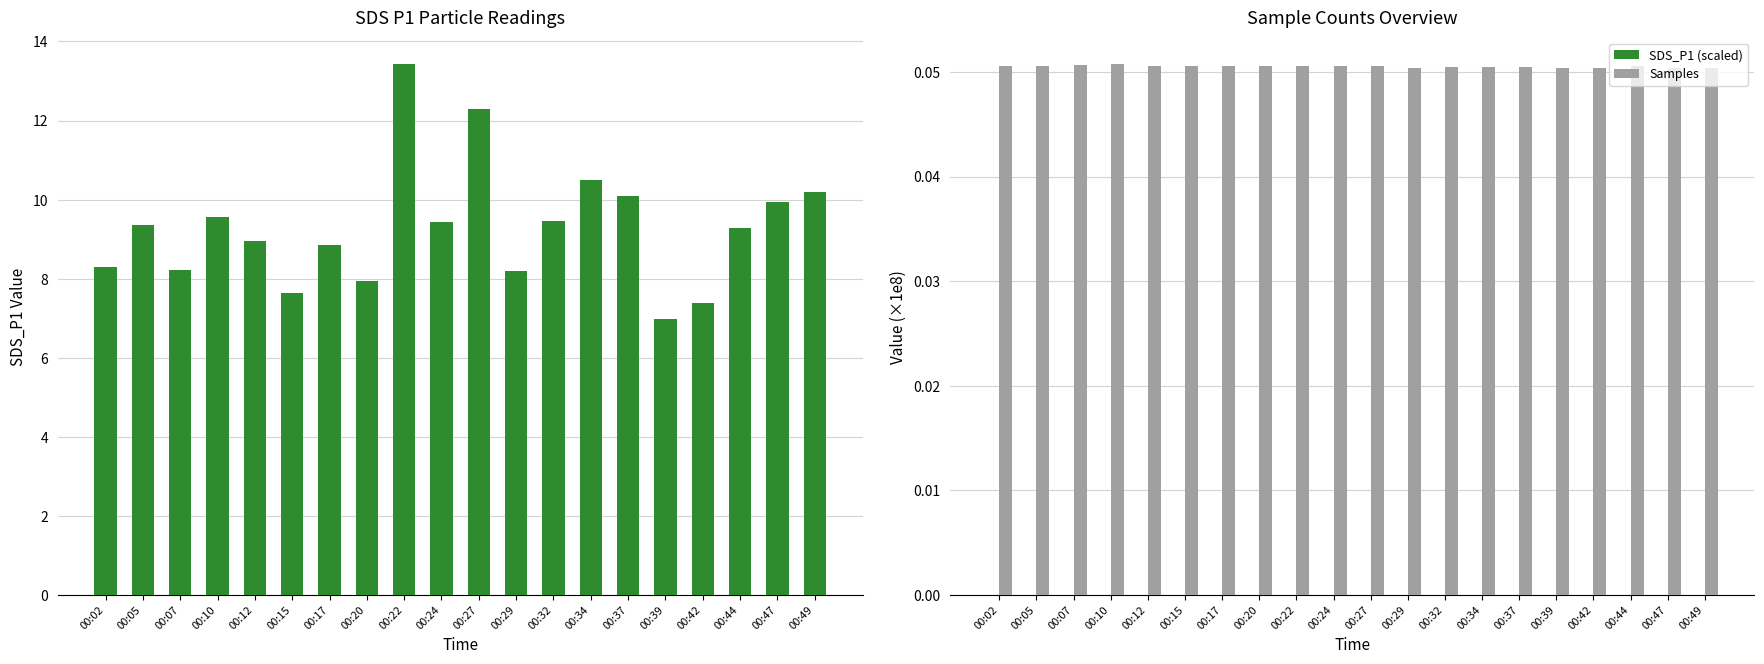

What is the difference between the highest and lowest values at 00:44?

9.3